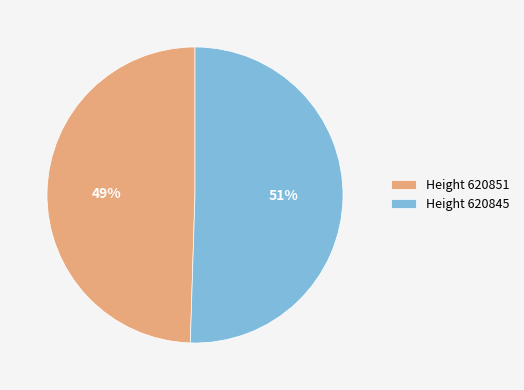

What is the smallest slice in the pie chart?

Height 620851